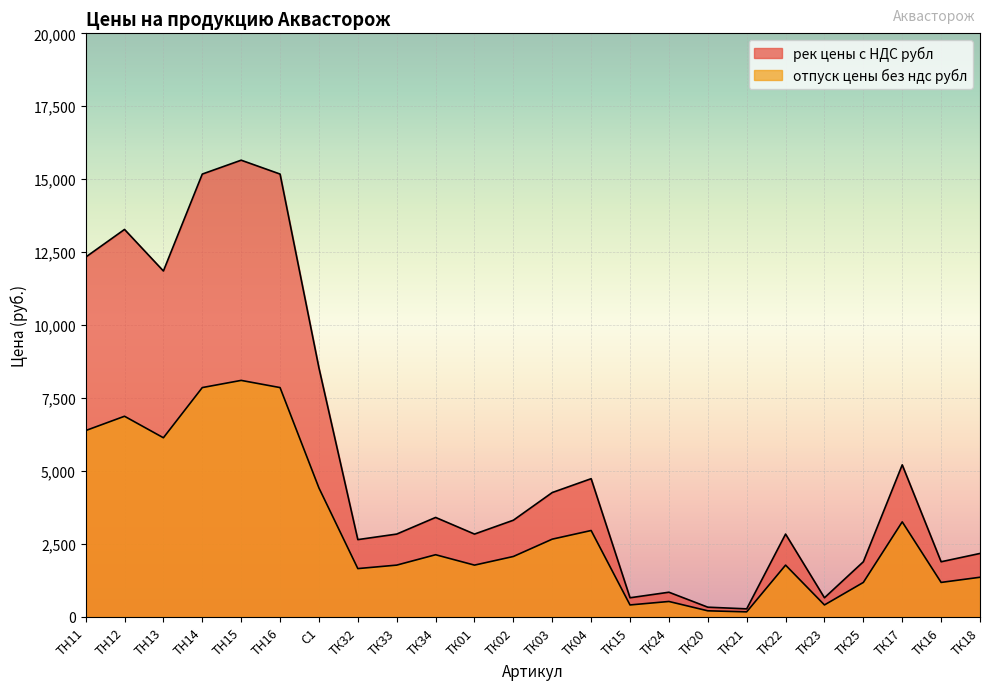

Does the chart display data point markers on the line(s)?

No